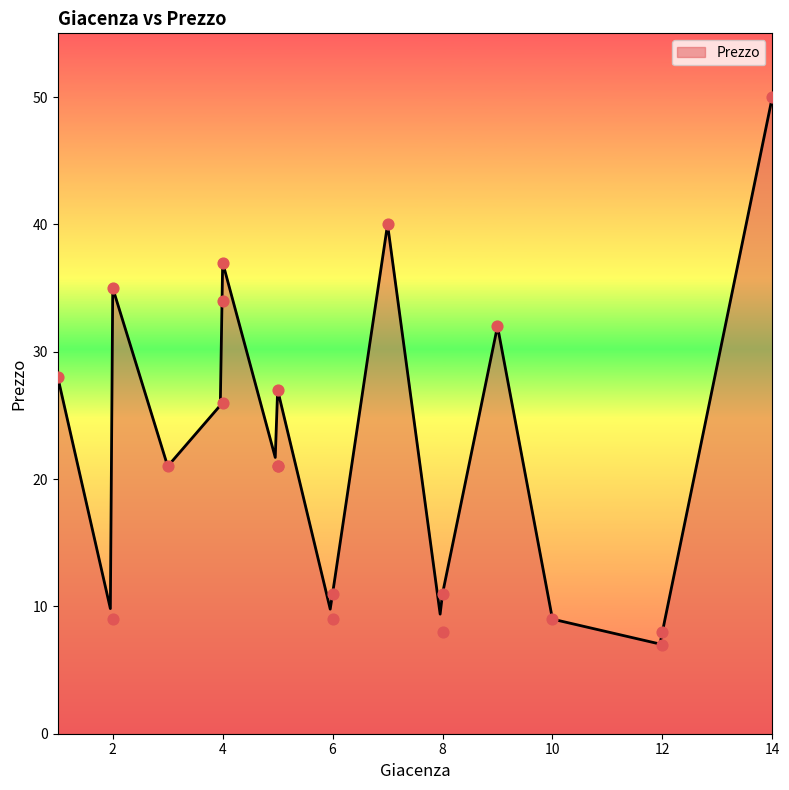

What is the ratio of the value at 2 to the value at 5?

1.7